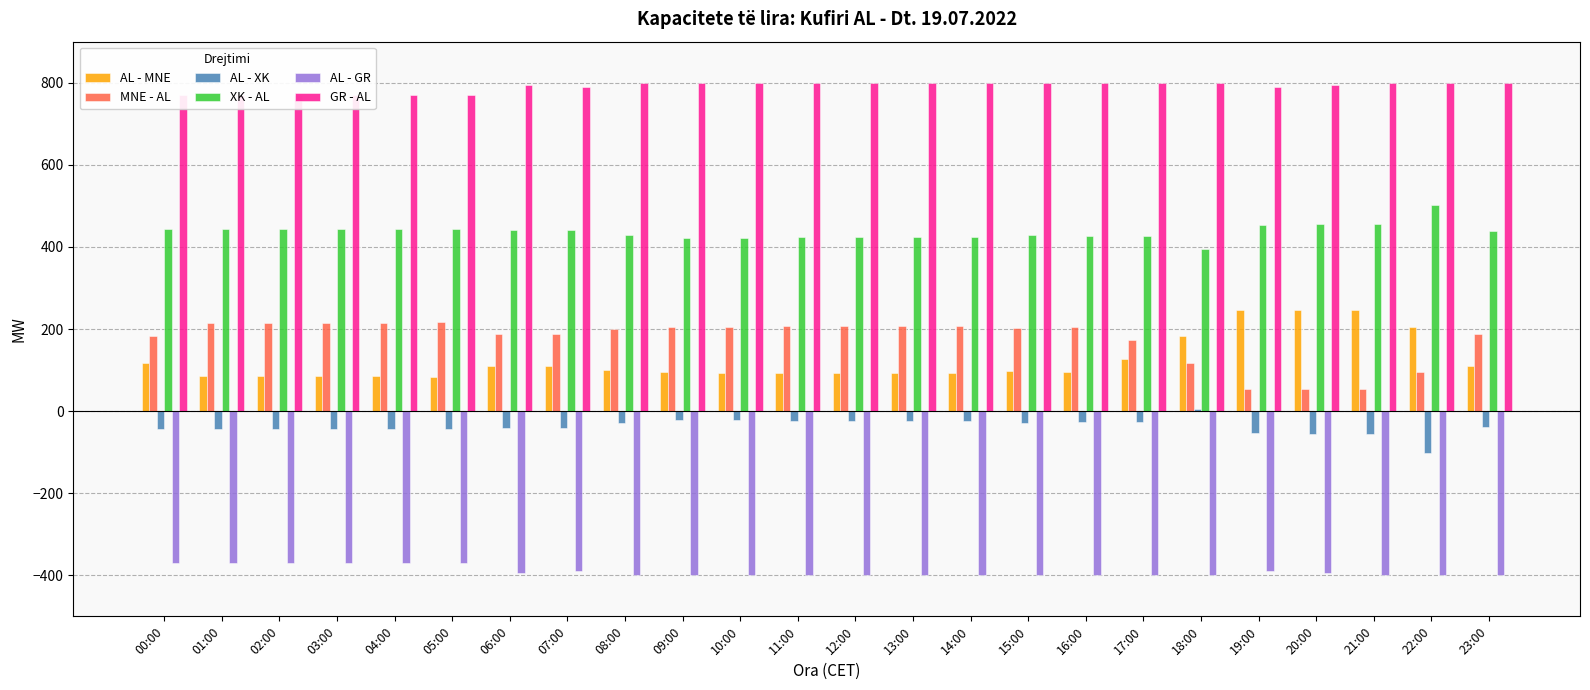

Reading left to right, what are all the values shown in this chart?

AL - MNE: 00:00=117	01:00=85	02:00=85	03:00=85	04:00=85	05:00=84	06:00=111	07:00=111	08:00=101	09:00=95	10:00=94	11:00=92	12:00=92	13:00=92	14:00=92	15:00=98	16:00=96	17:00=126	18:00=183	19:00=246	20:00=247	21:00=246	22:00=205	23:00=111
MNE - AL: 00:00=183	01:00=215	02:00=215	03:00=215	04:00=215	05:00=216	06:00=189	07:00=189	08:00=199	09:00=205	10:00=206	11:00=208	12:00=208	13:00=208	14:00=208	15:00=202	16:00=204	17:00=174	18:00=117	19:00=54	20:00=53	21:00=54	22:00=95	23:00=189
AL - XK: 00:00=-44	01:00=-44	02:00=-44	03:00=-44	04:00=-44	05:00=-44	06:00=-42	07:00=-41	08:00=-28	09:00=-22	10:00=-21	11:00=-23	12:00=-23	13:00=-23	14:00=-23	15:00=-29	16:00=-27	17:00=-27	18:00=6	19:00=-54	20:00=-55	21:00=-56	22:00=-102	23:00=-38
XK - AL: 00:00=444	01:00=444	02:00=444	03:00=444	04:00=444	05:00=444	06:00=442	07:00=441	08:00=428	09:00=422	10:00=421	11:00=423	12:00=423	13:00=423	14:00=423	15:00=429	16:00=427	17:00=427	18:00=394	19:00=454	20:00=455	21:00=456	22:00=502	23:00=438
AL - GR: 00:00=-370	01:00=-370	02:00=-370	03:00=-370	04:00=-370	05:00=-370	06:00=-395	07:00=-389	08:00=-400	09:00=-400	10:00=-400	11:00=-400	12:00=-400	13:00=-400	14:00=-400	15:00=-400	16:00=-400	17:00=-400	18:00=-400	19:00=-389	20:00=-394	21:00=-400	22:00=-400	23:00=-400
GR - AL: 00:00=770	01:00=770	02:00=770	03:00=770	04:00=770	05:00=770	06:00=795	07:00=789	08:00=800	09:00=800	10:00=800	11:00=800	12:00=800	13:00=800	14:00=800	15:00=800	16:00=800	17:00=800	18:00=800	19:00=789	20:00=794	21:00=800	22:00=800	23:00=800